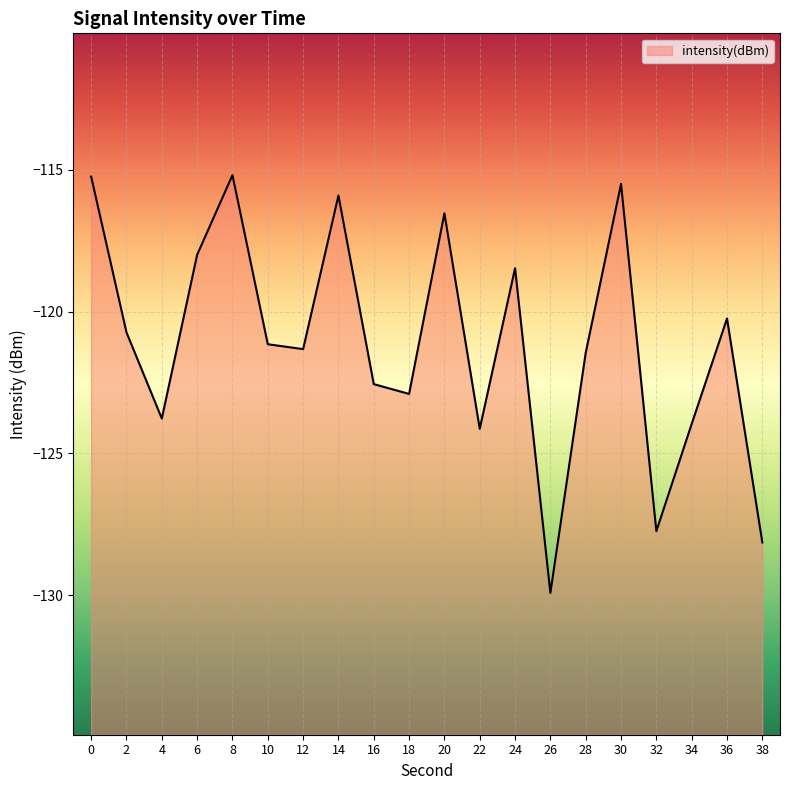

How many points are higher than both their immediate neighbors (excluding endpoints)?

6